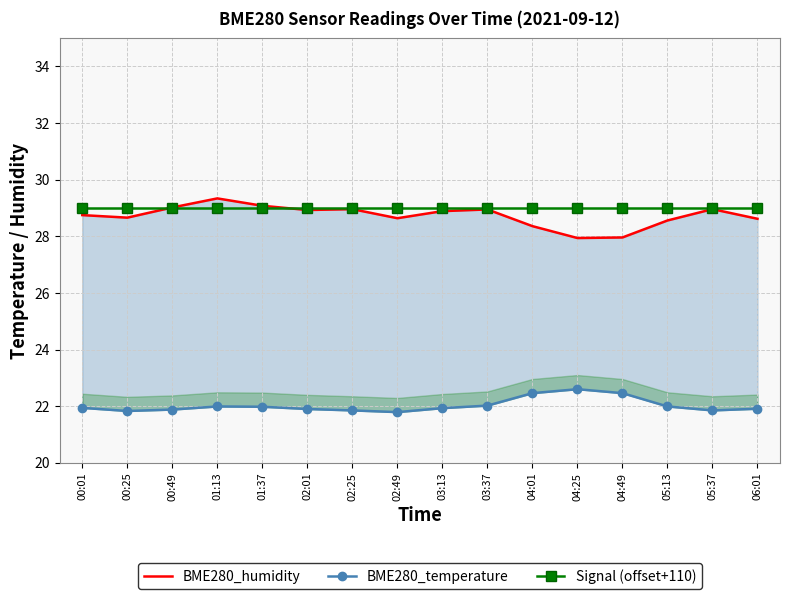

True or false: Signal (offset+110) and BME280_temperature cross at least once.

False